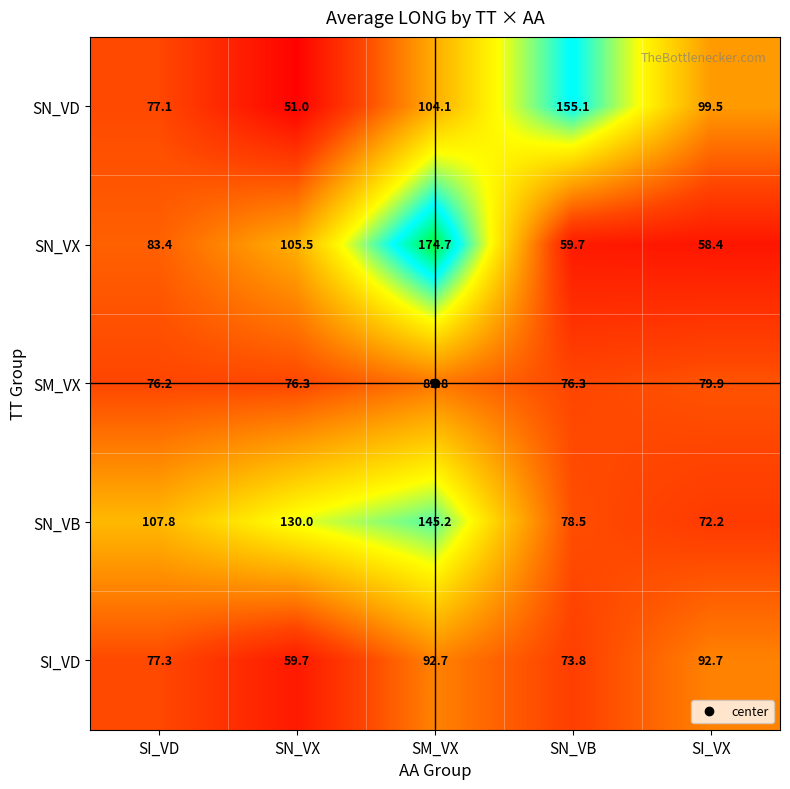

What is the minimum value shown in the chart?

51.0